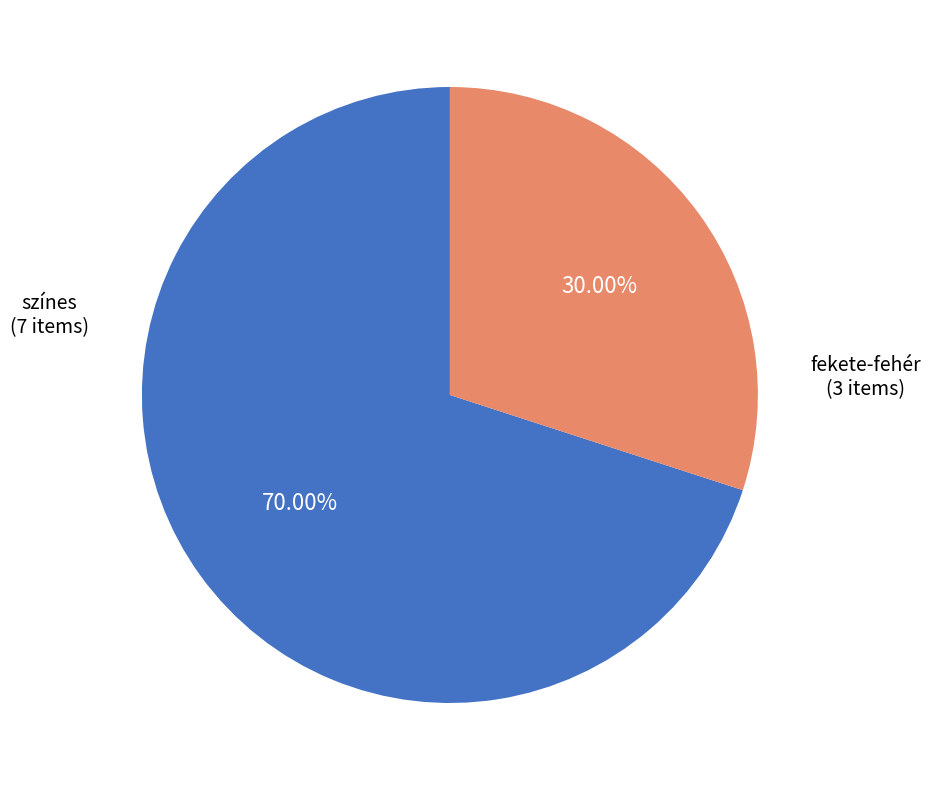

Does any single category account for the majority?

Yes